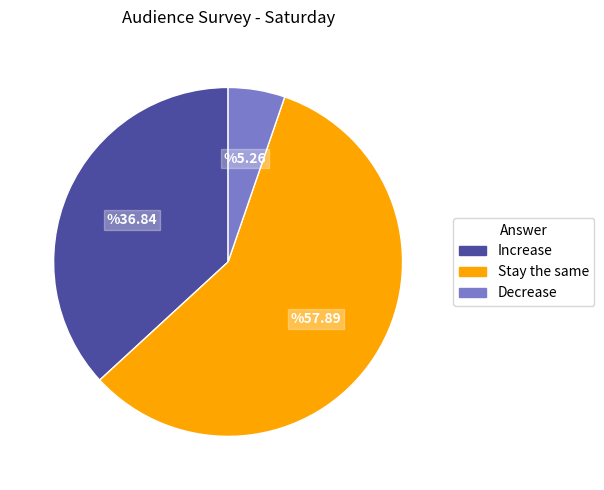

Combined, do Stay the same and Decrease account for over 50%?

Yes